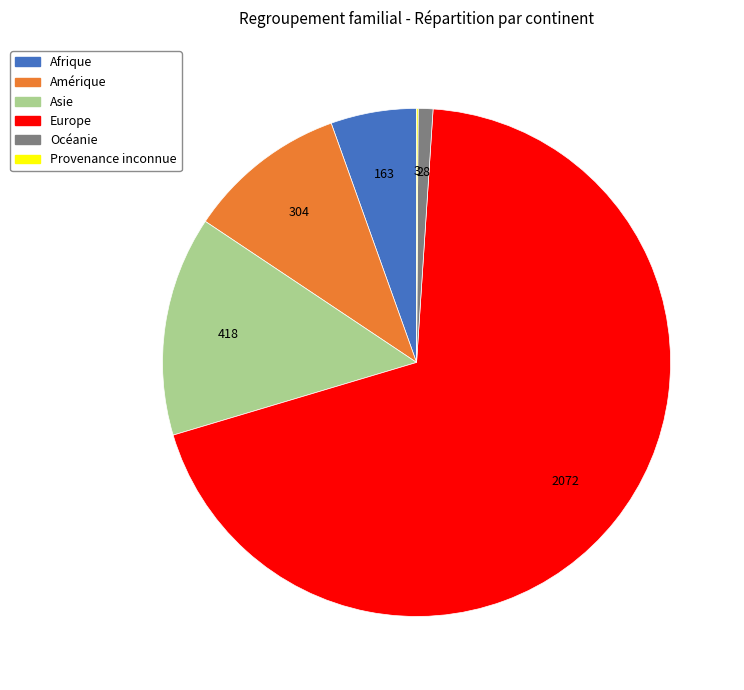

True or false: Océanie accounts for 11% of the total.

False